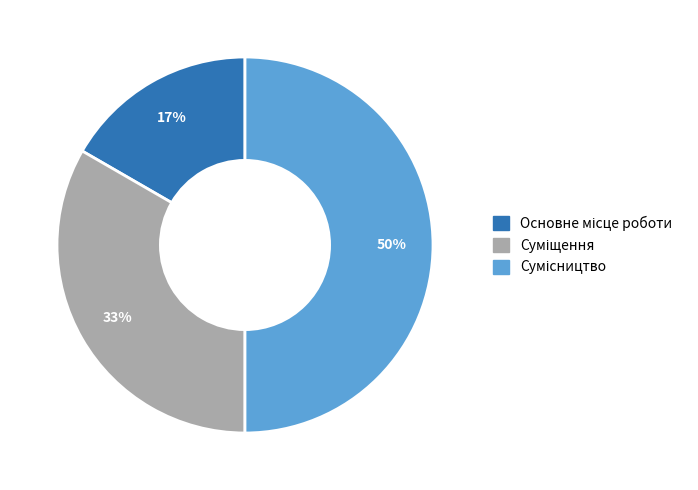

How many slices are in this pie chart?

3